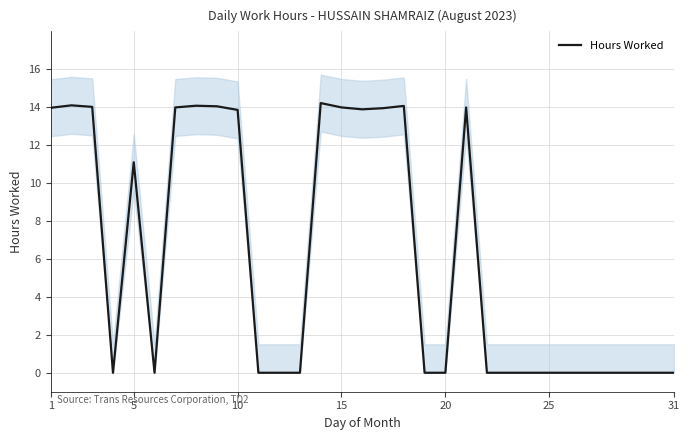

Where is Hours Worked nearest to the value 7?

5